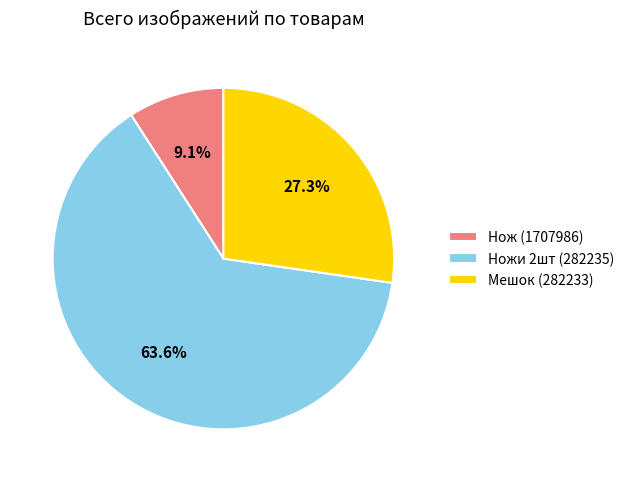

Which slice is the smallest?

Нож (1707986)